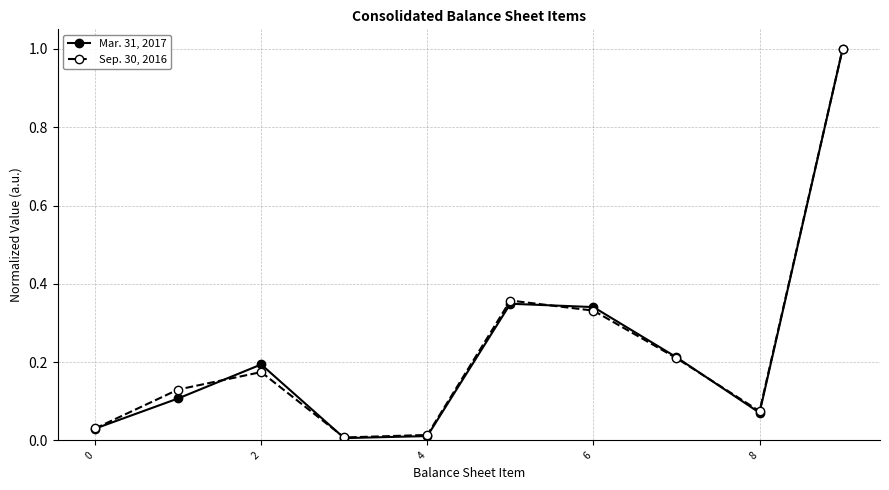

Which series has the largest range (max minus min)?

Mar. 31, 2017